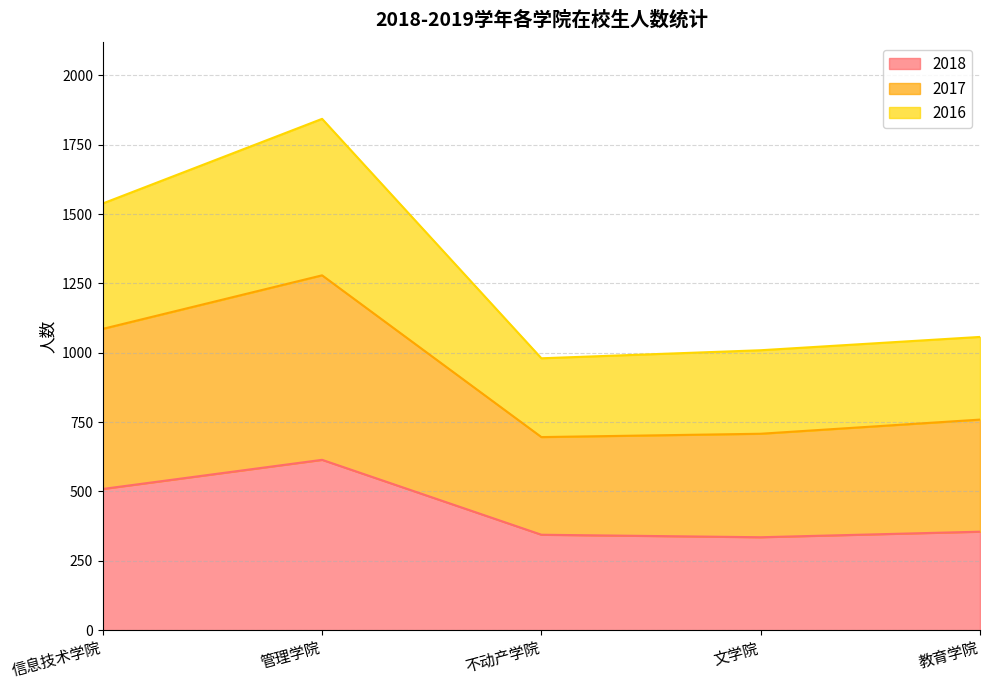

At how many categories does at least one series exceed 868?

5